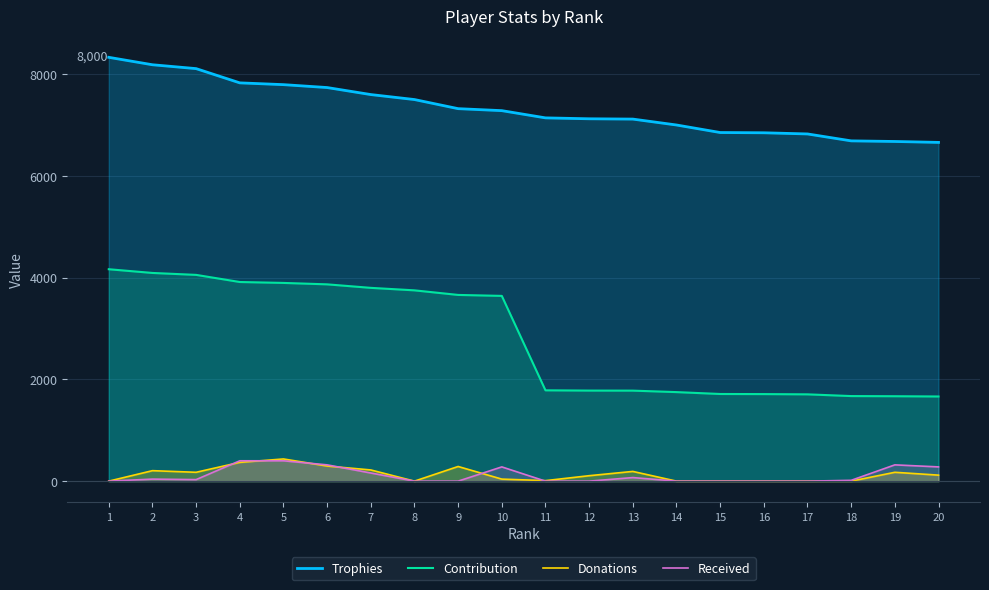

Which series has the largest total across all categories?

Trophies